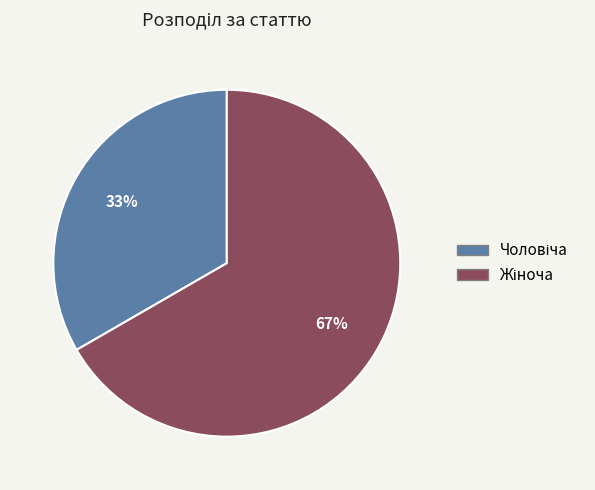

To the nearest percent, what is the average slice percentage?

50%